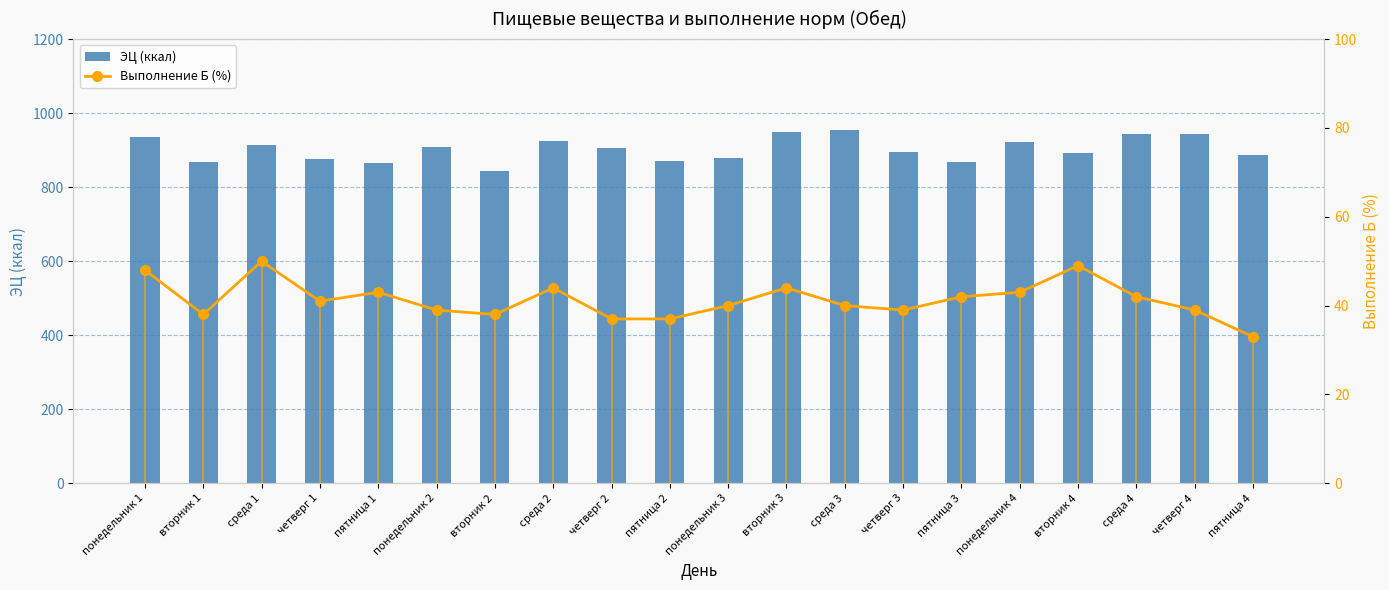

Which has a higher value, пятница 3 or четверг 2?

четверг 2